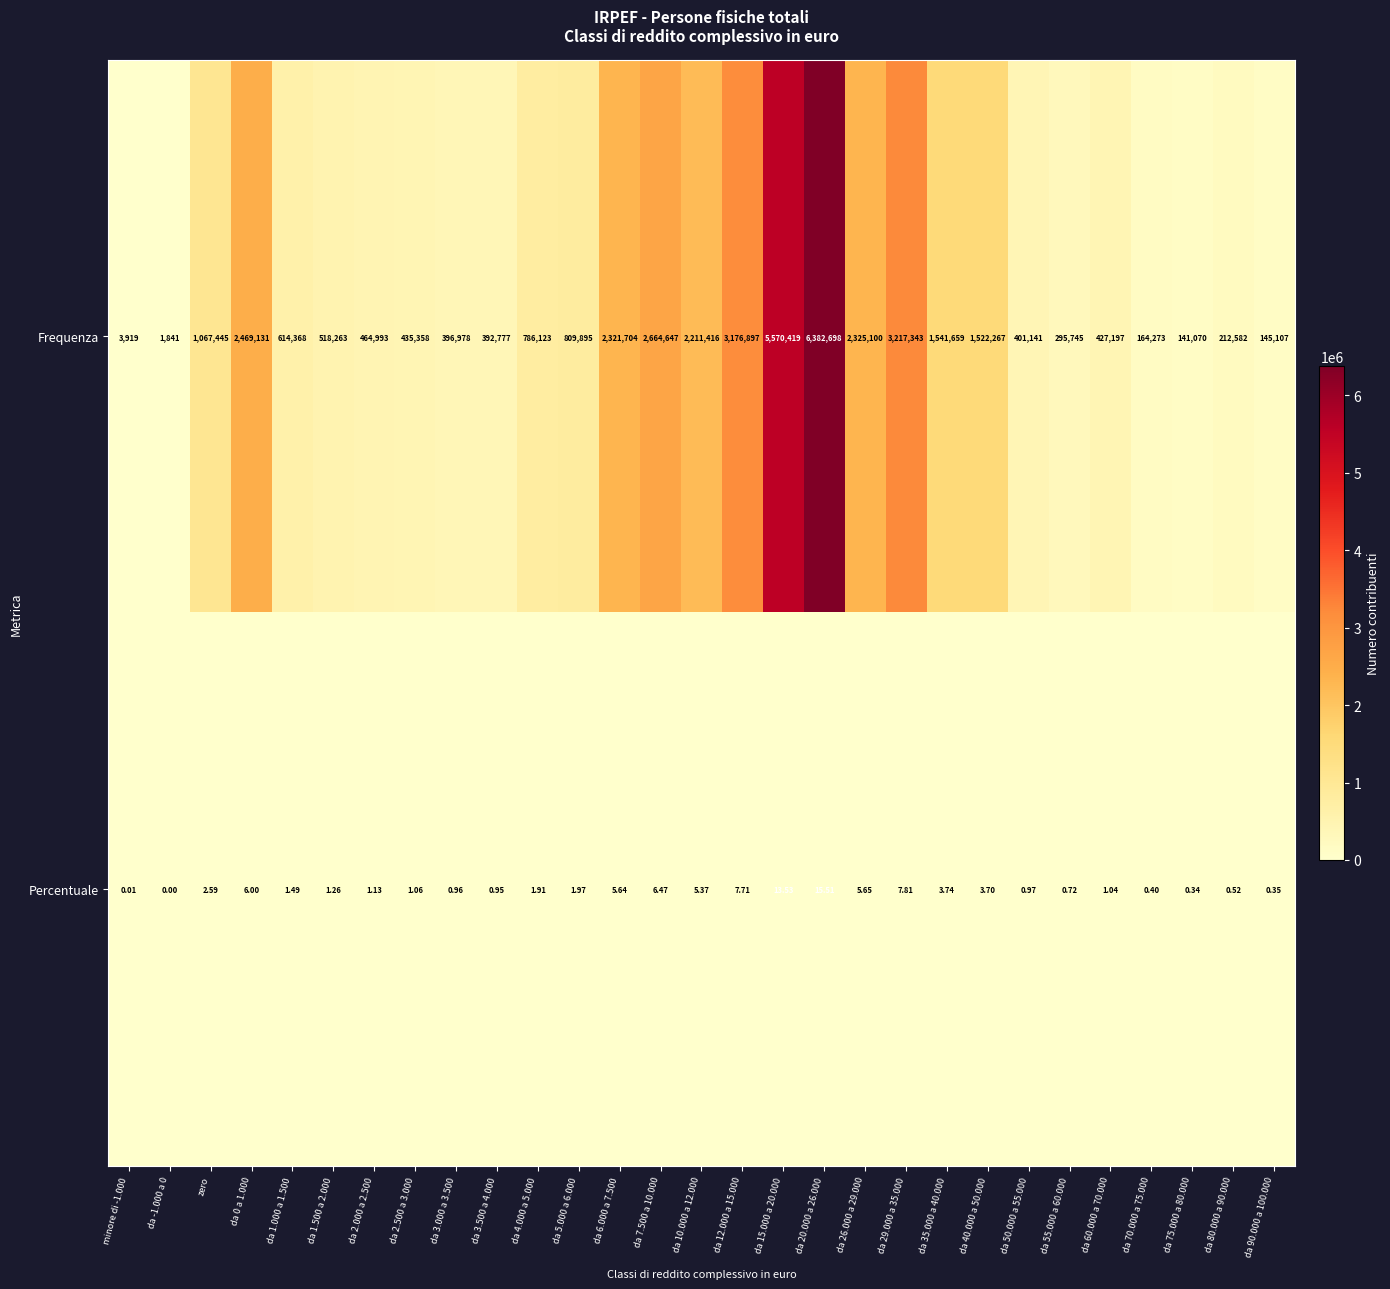

Which series has the largest total across all categories?

Frequenza